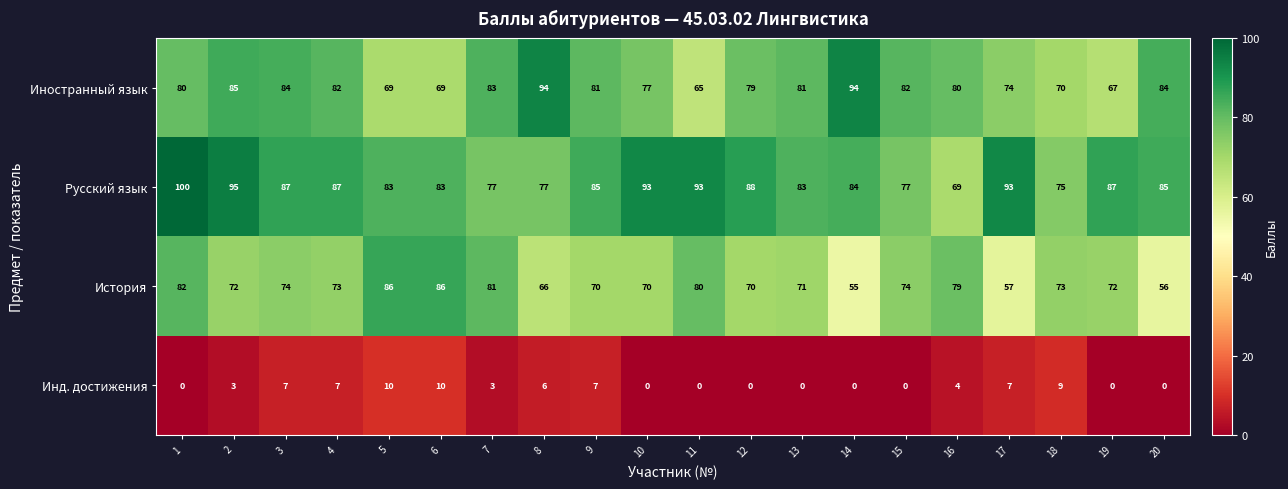

What is the spread (max minus min) of values at 13?

83